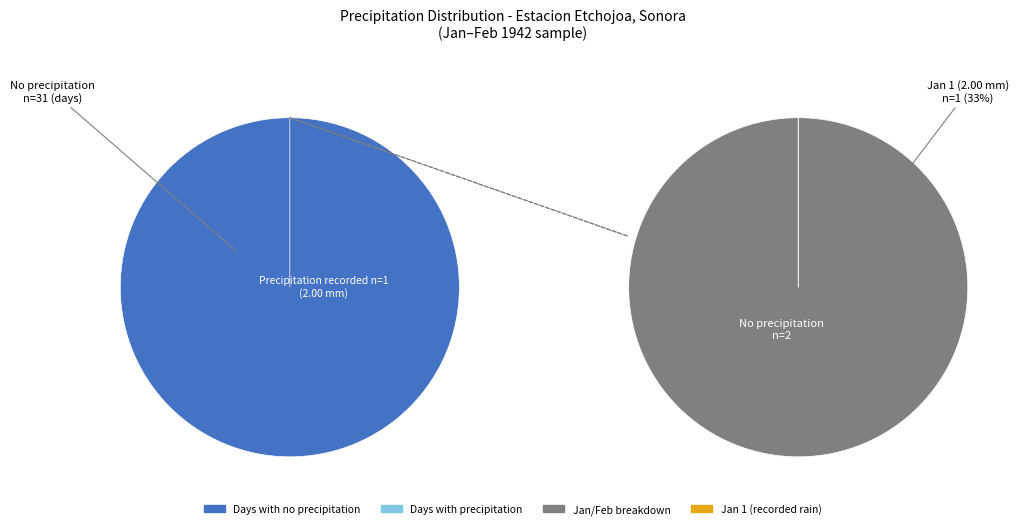

Is there any slice that represents more than half of the pie?

Yes